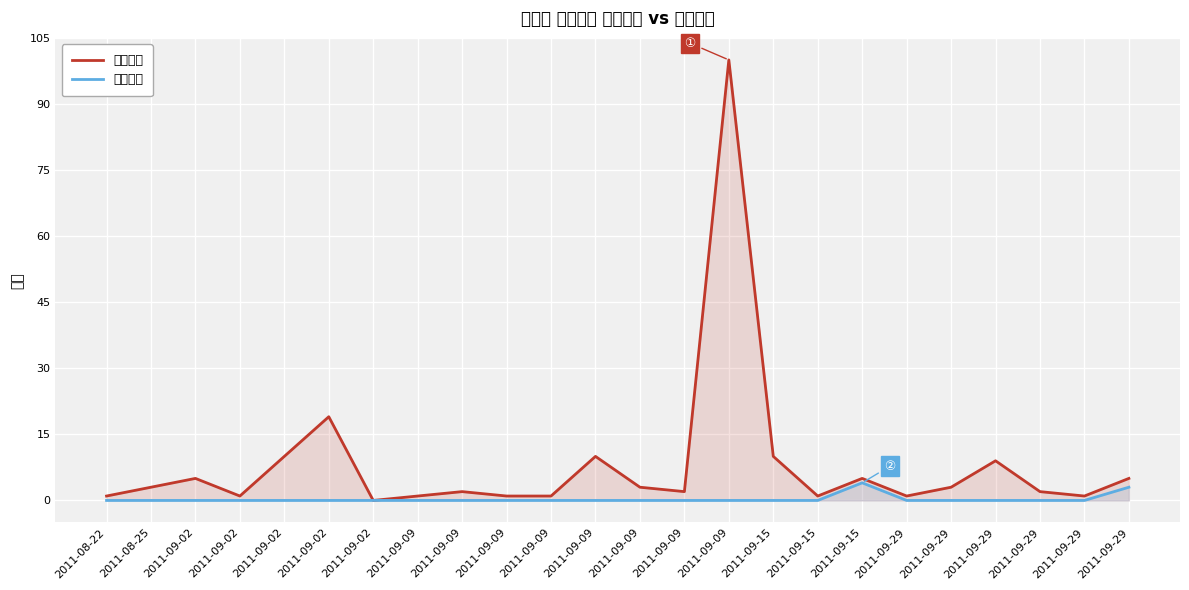

At how many categories does at least one series exceed 1?

15